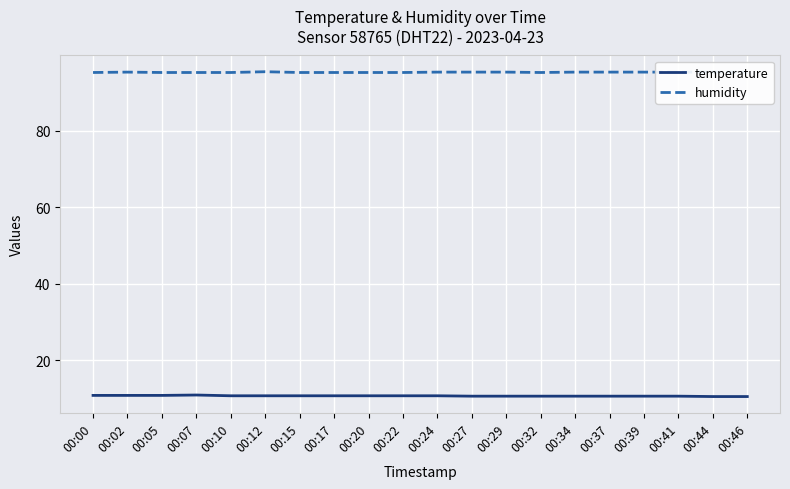

Which series has the largest total across all categories?

humidity